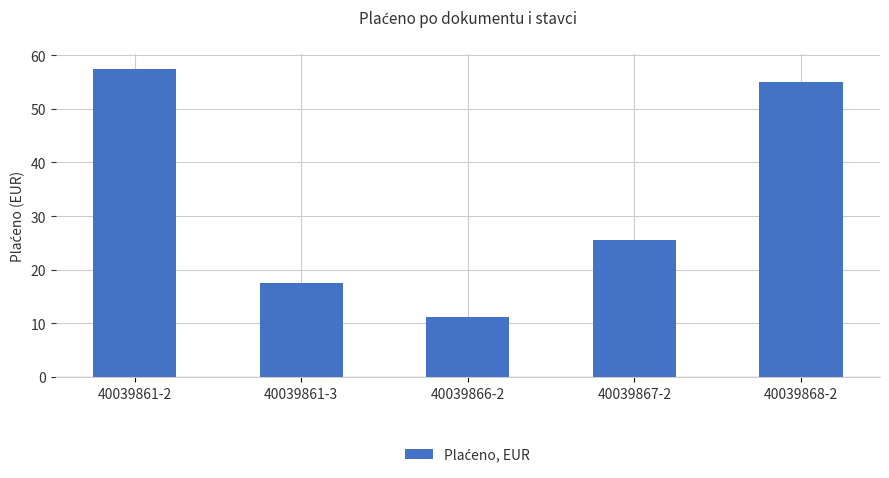

What is the average value?

33.4